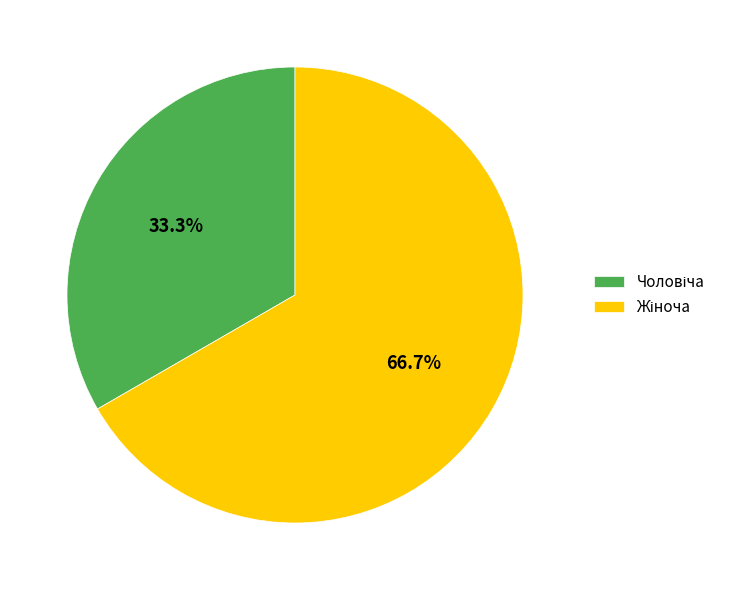

Does any single category account for the majority?

Yes